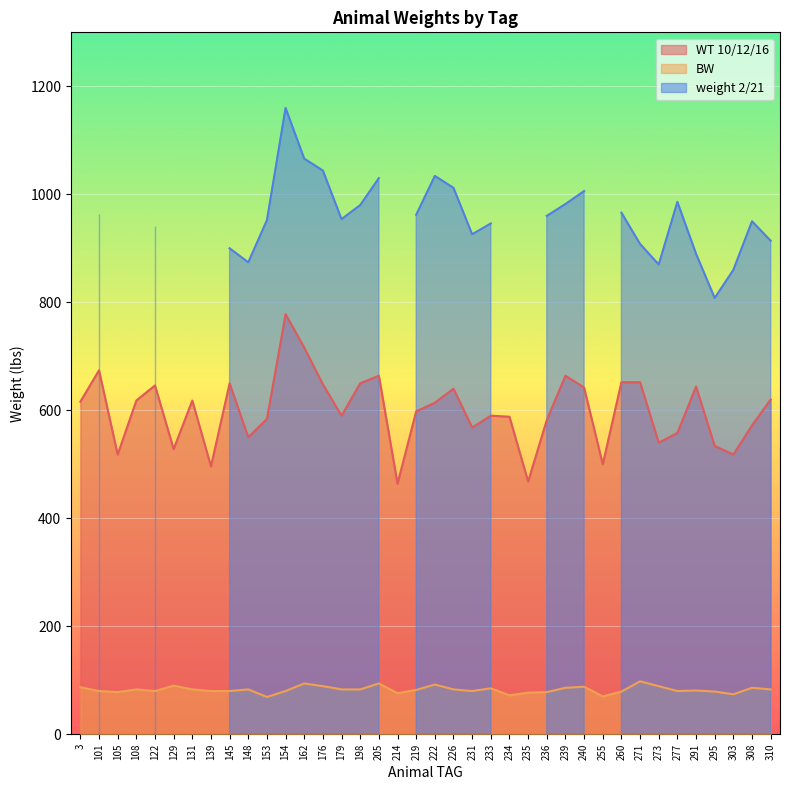

At which label does BW first exceed 83?

3